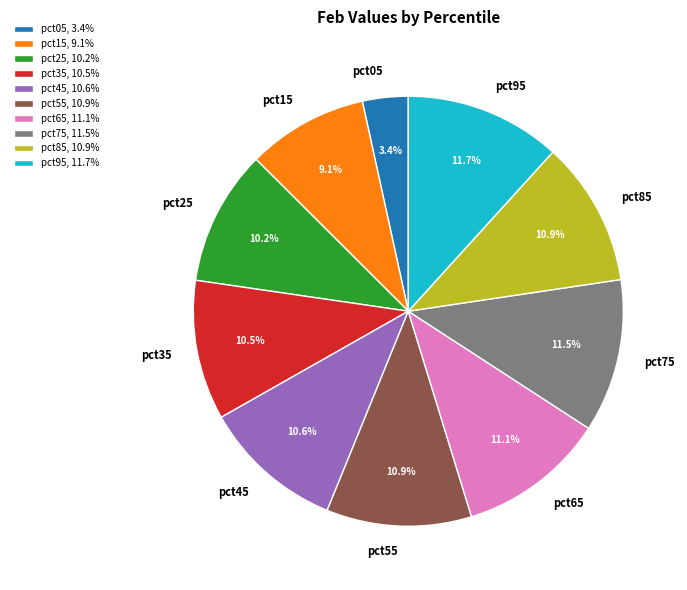

Does any single category account for the majority?

No